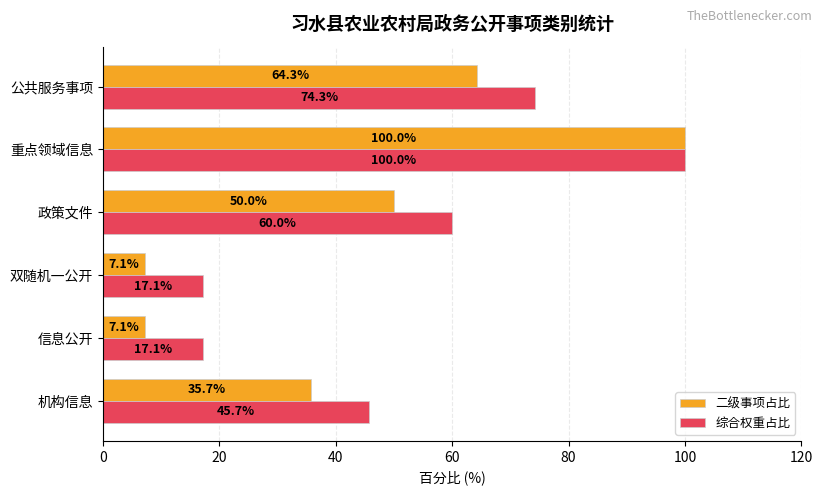

What value does the 综合权重占比 series have at 重点领域信息?

100.0